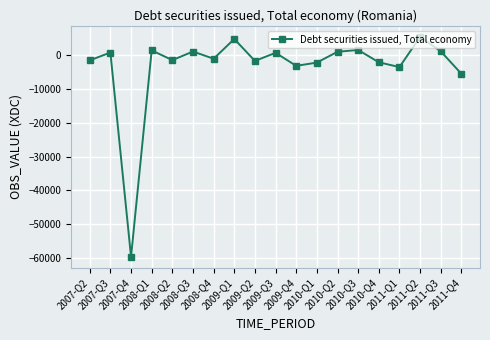

True or false: the data has more than 0 interior local peaks.

True